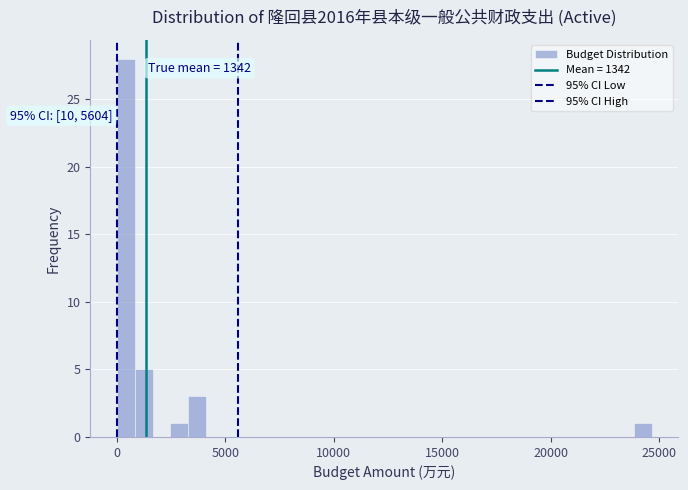

Read against the x-axis, roughly where is the centre of the tallest bar?

500